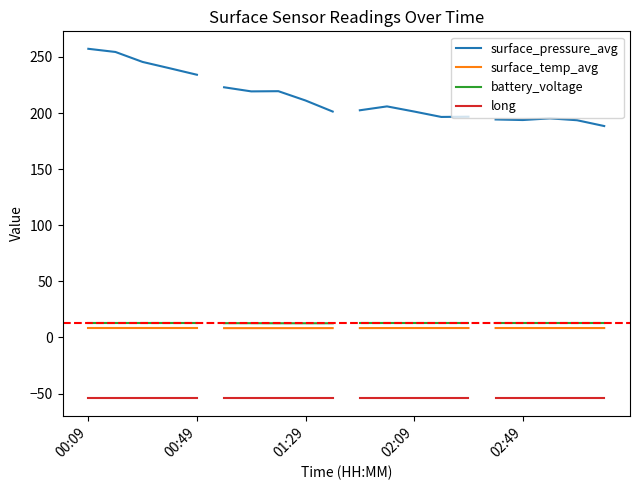

What is the approximate value of long at 02:09?

-54.1